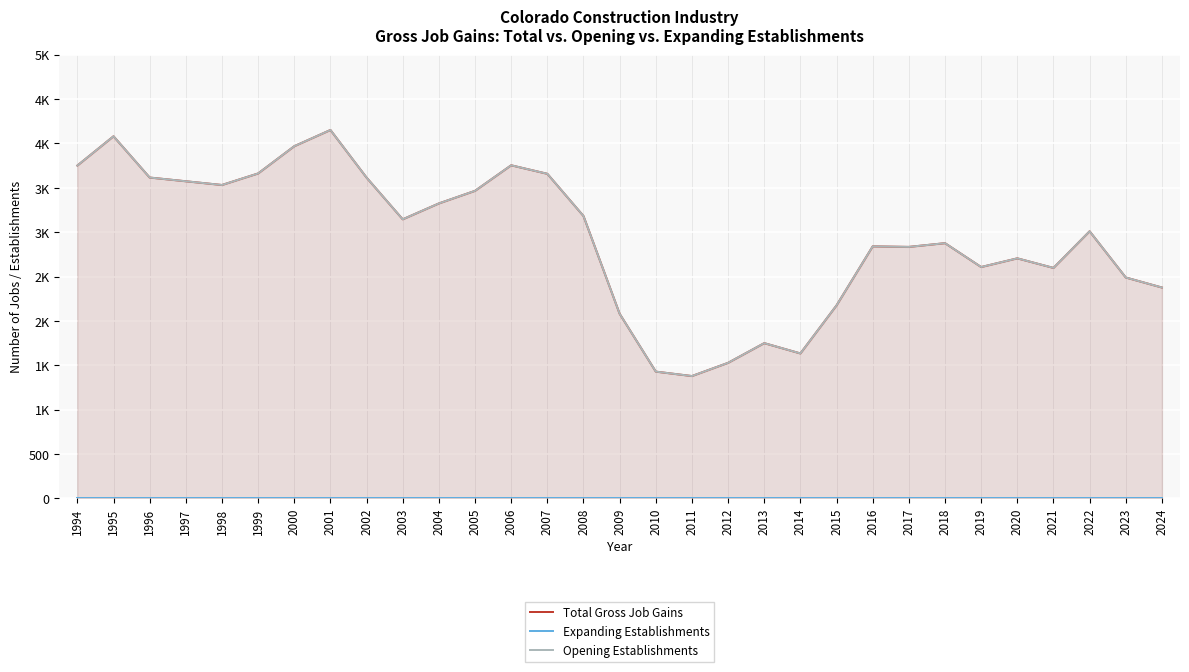

Count the number of categories in the chart.

31